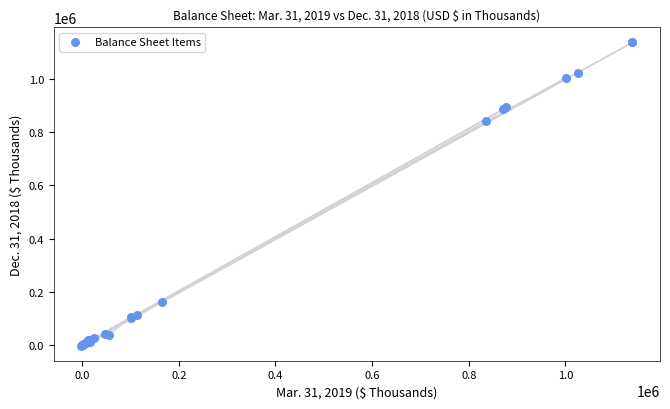

What Y value in the scatter plot is closest to 567492?

842019